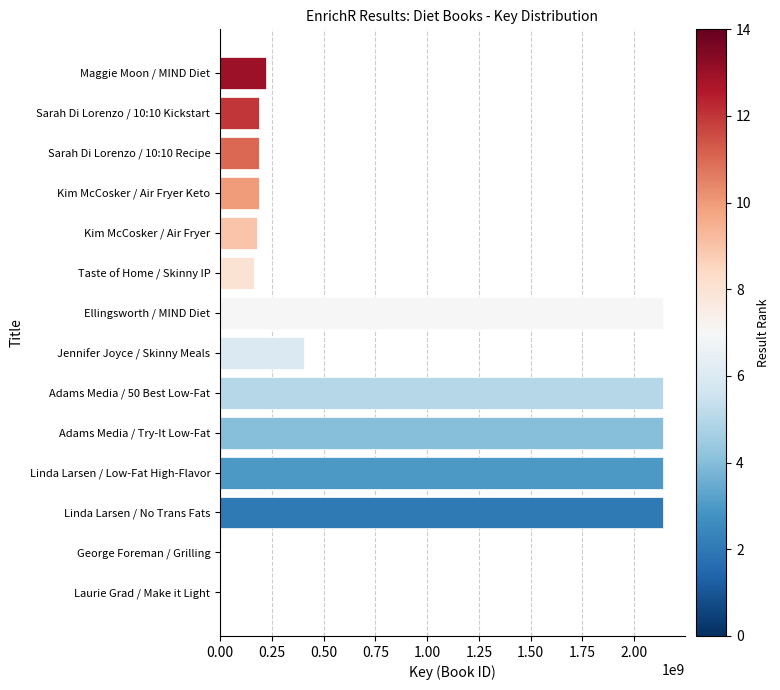

Which has a higher value, Taste of Home / Skinny IP or George Foreman / Grilling?

Taste of Home / Skinny IP